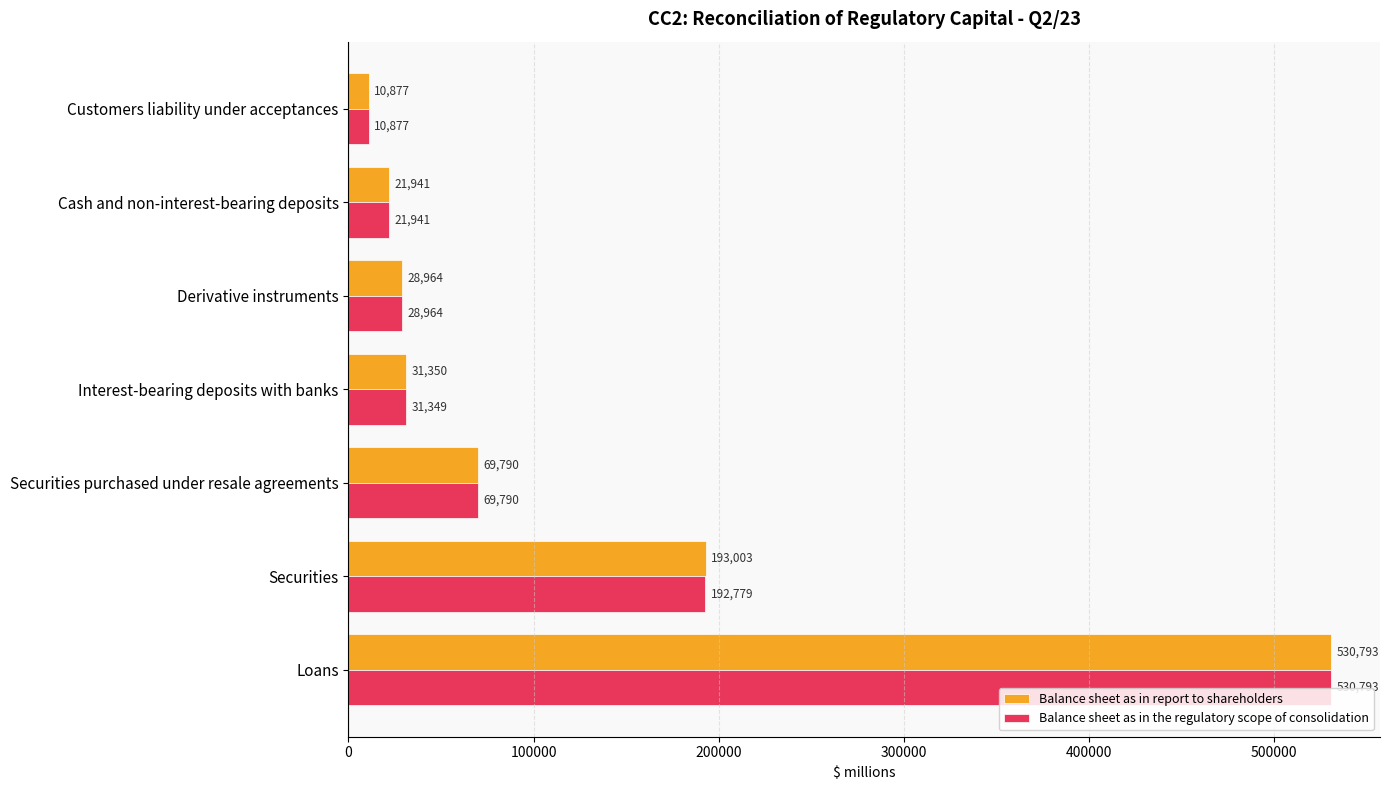

Read the Balance sheet as in report to shareholders value at Cash and non-interest-bearing deposits.

21941